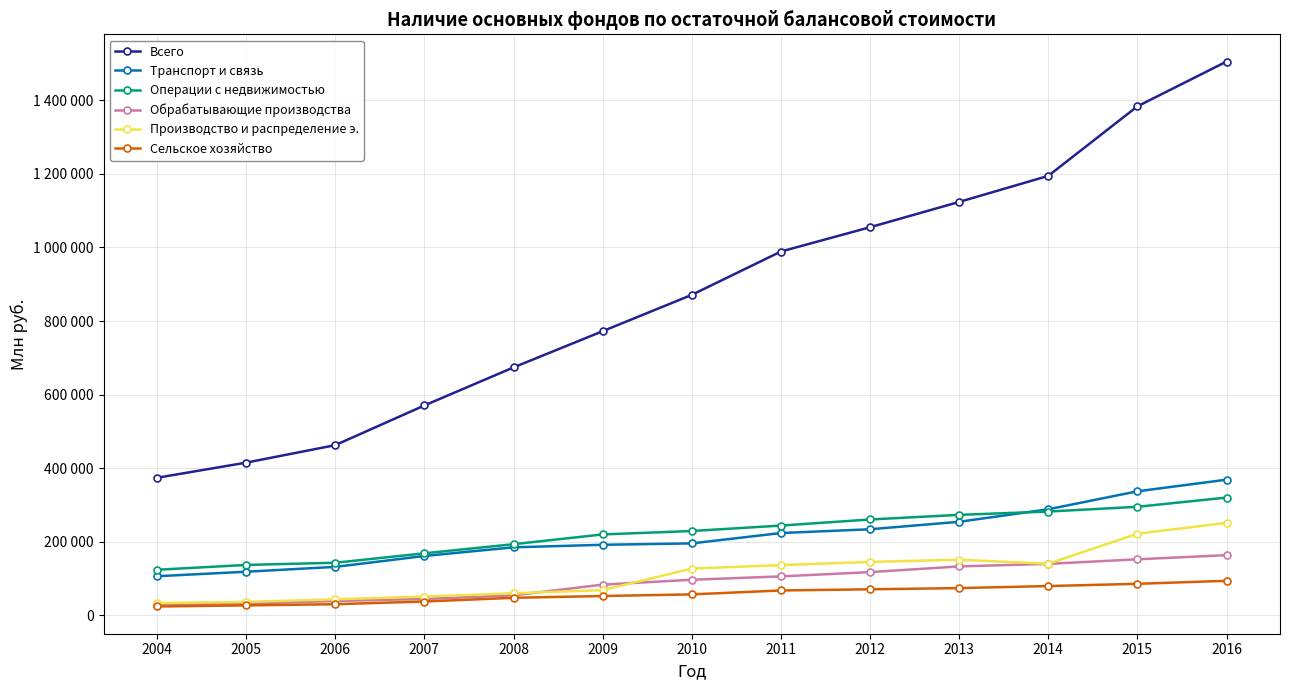

Reading left to right, list all the values displayed in this chart.

Всего: 2004=373816	2005=414989	2006=462544	2007=570448	2008=673889	2009=772312	2010=871159	2011=988917	2012=1055035	2013=1123800	2014=1194677	2015=1383701	2016=1505416
Транспорт и связь: 2004=106163	2005=118394	2006=131607	2007=161240	2008=184780	2009=191641	2010=195444	2011=223606	2012=233855	2013=254174	2014=288192	2015=337044	2016=368685
Операции с недвижимостью: 2004=123733	2005=136896	2006=142810	2007=168442	2008=193249	2009=219805	2010=229107	2011=243864	2012=260454	2013=273047	2014=282009	2015=294947	2016=320014
Обрабатывающие производства: 2004=29158	2005=31916	2006=38852	2007=44360	2008=54243	2009=83293	2010=96569	2011=105737	2012=117304	2013=132831	2014=139796	2015=152175	2016=163508
Производство и распределение э.: 2004=33270	2005=36387	2006=43358	2007=50953	2008=59842	2009=68404	2010=126996	2011=136356	2012=145033	2013=151117	2014=140044	2015=221836	2016=251176
Сельское хозяйство: 2004=23924	2005=26841	2006=30142	2007=37434	2008=47523	2009=52360	2010=56817	2011=67432	2012=70638	2013=73878	2014=79469	2015=85563	2016=93741